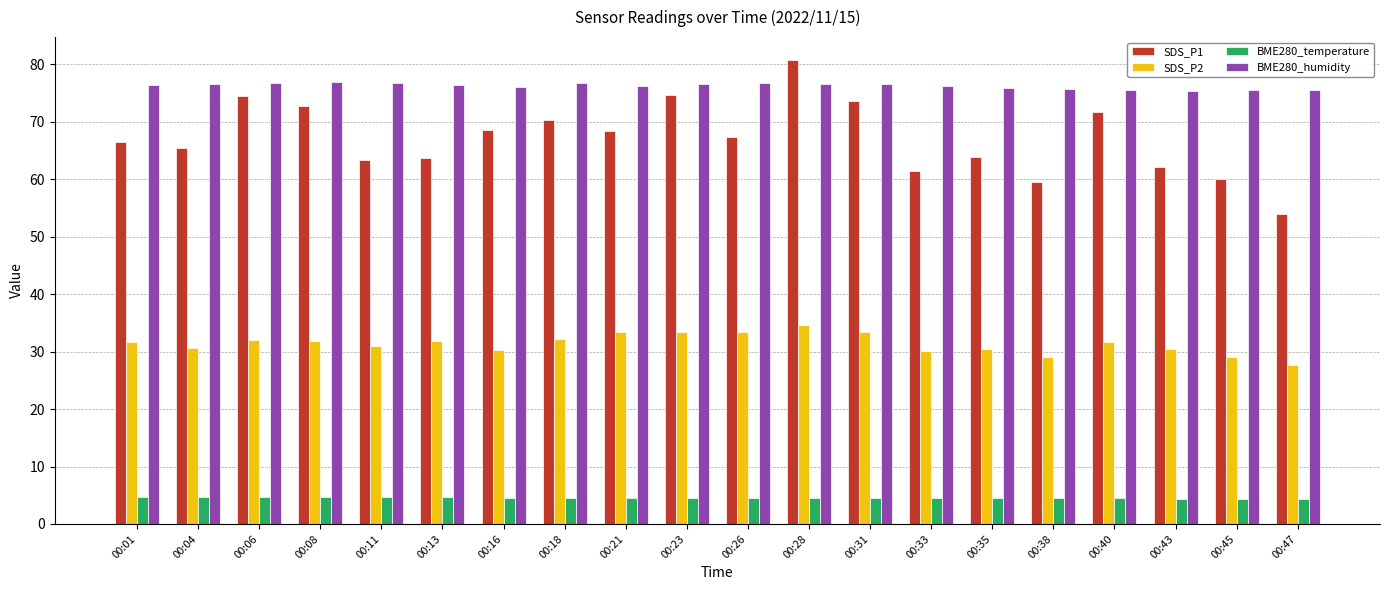

What is the average value of the SDS_P2 series?

31.4